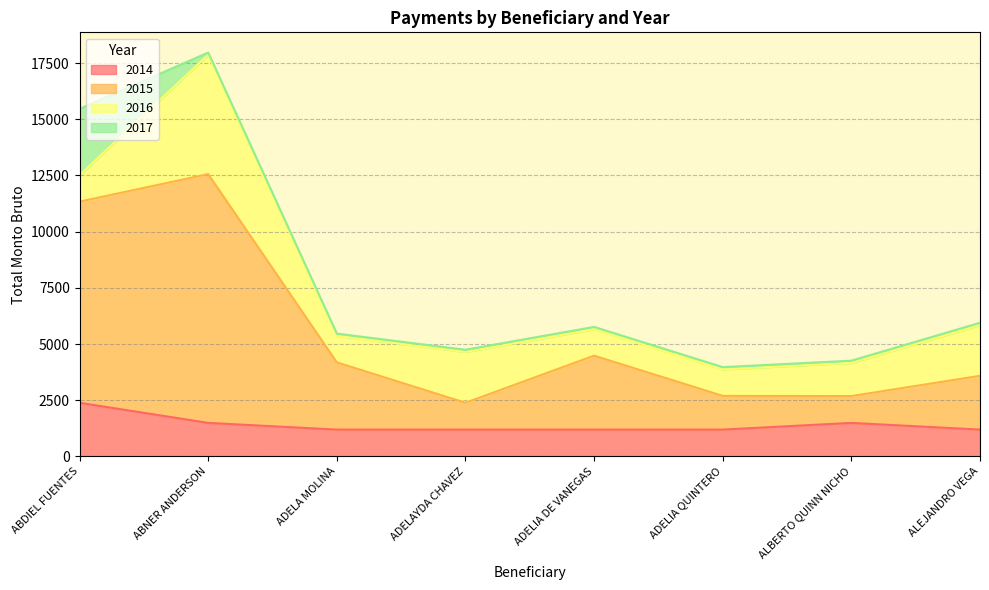

True or false: 2014 and 2015 intersect in this chart.

False